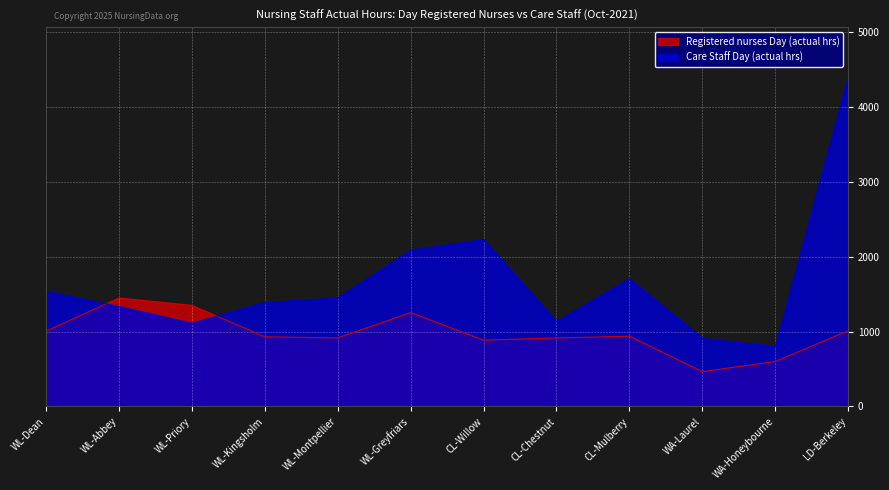

Does the chart display data point markers on the line(s)?

No